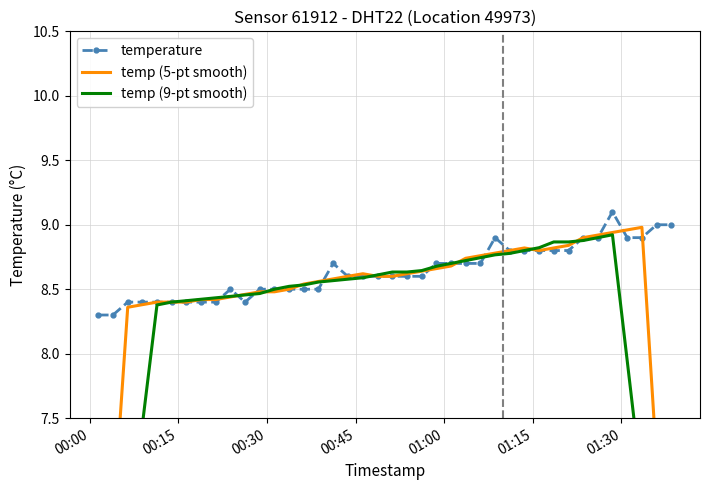

What is the value of the temperature point at the 16th from the left?

8.5